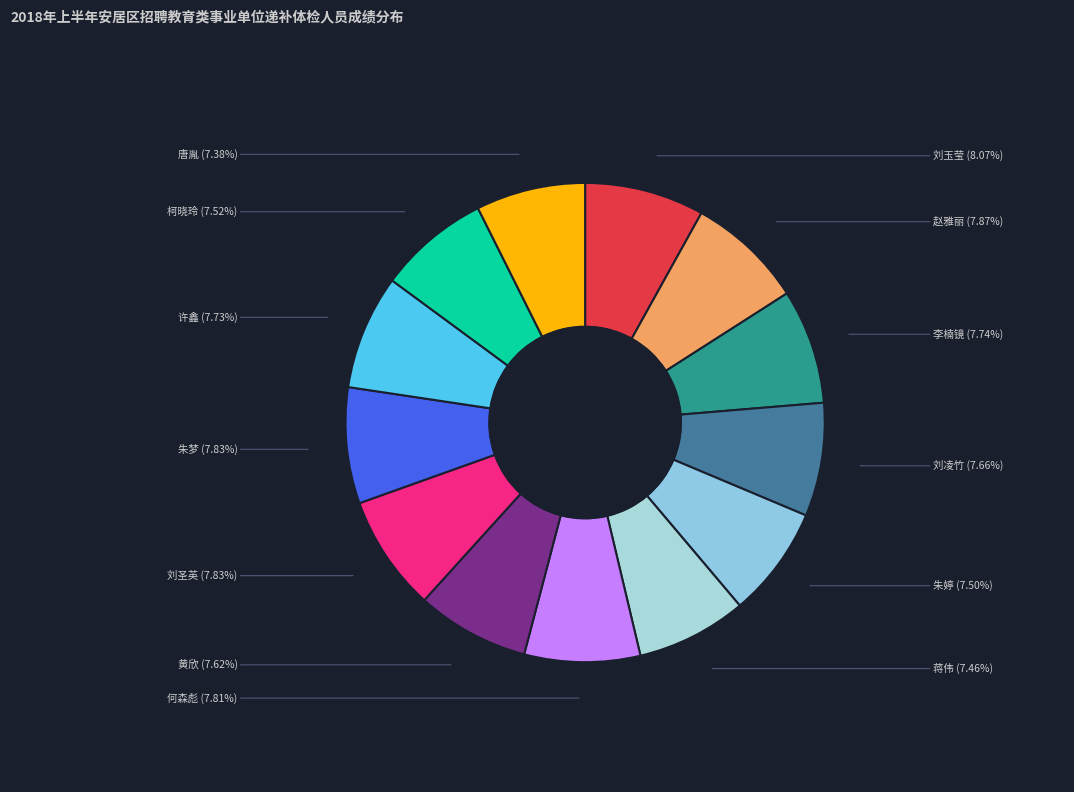

What is the ratio of the value at 刘圣英 to the value at 许鑫?

1.0